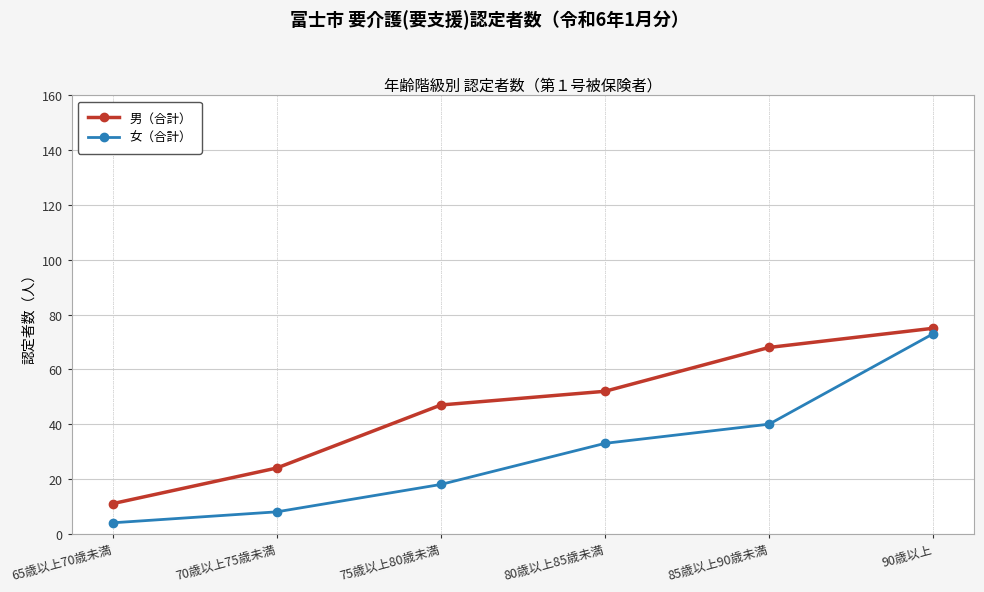

Is it true that 男（合計） equals 91 at 85歳以上90歳未満?

False